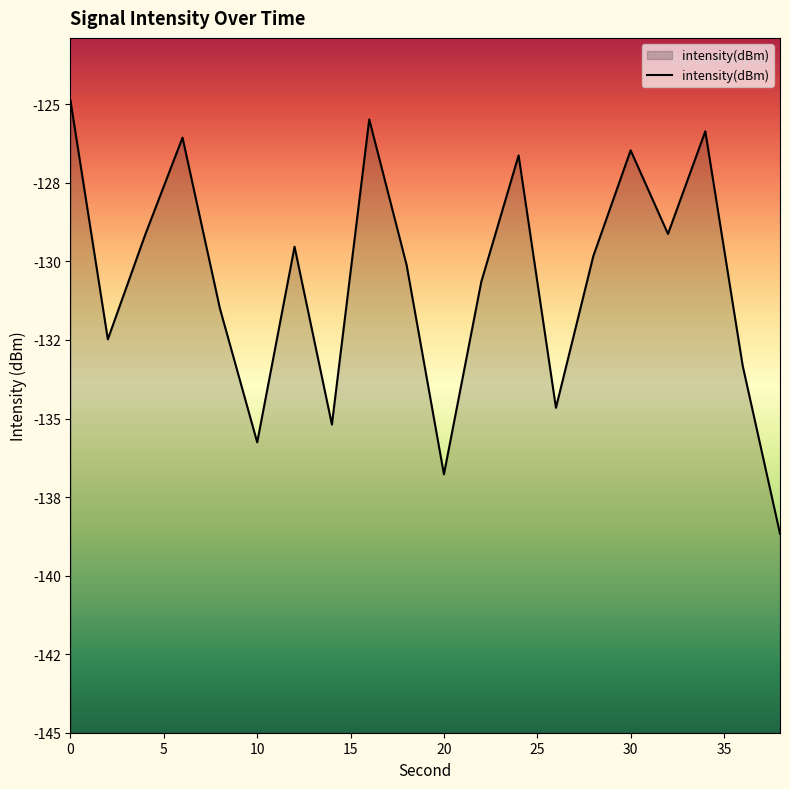

True or false: the data shows -135.2 at 14.

True